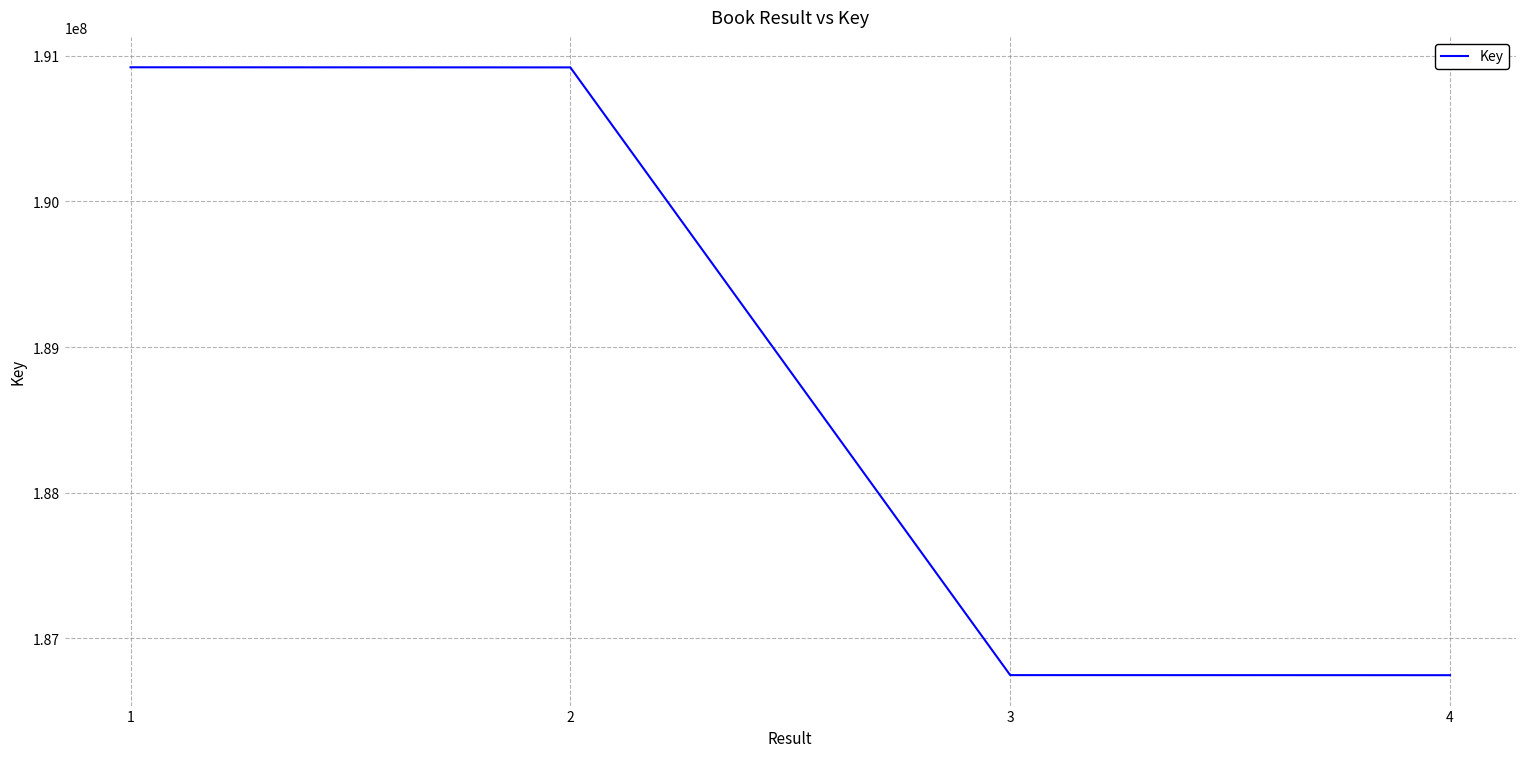

Does the chart have visible grid lines?

Yes